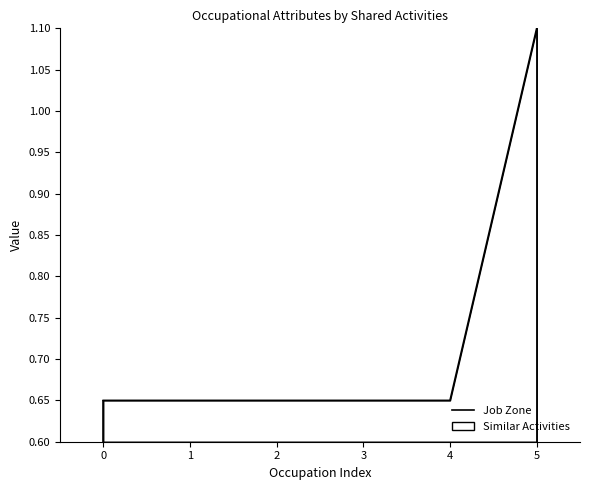

What value does the data have at 3?

0.7